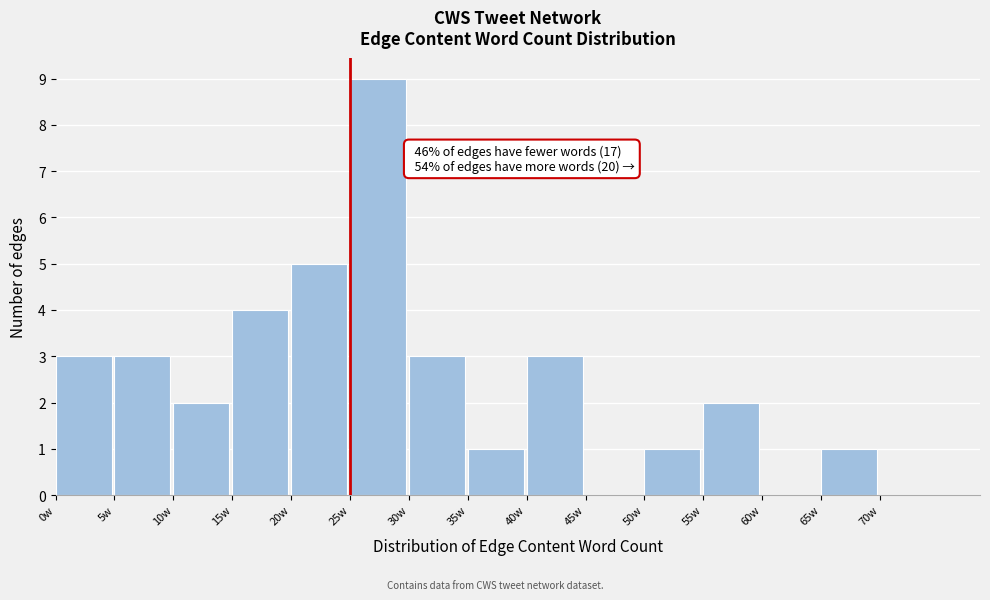

Which range on the x-axis has the tallest bar?

25 to 30